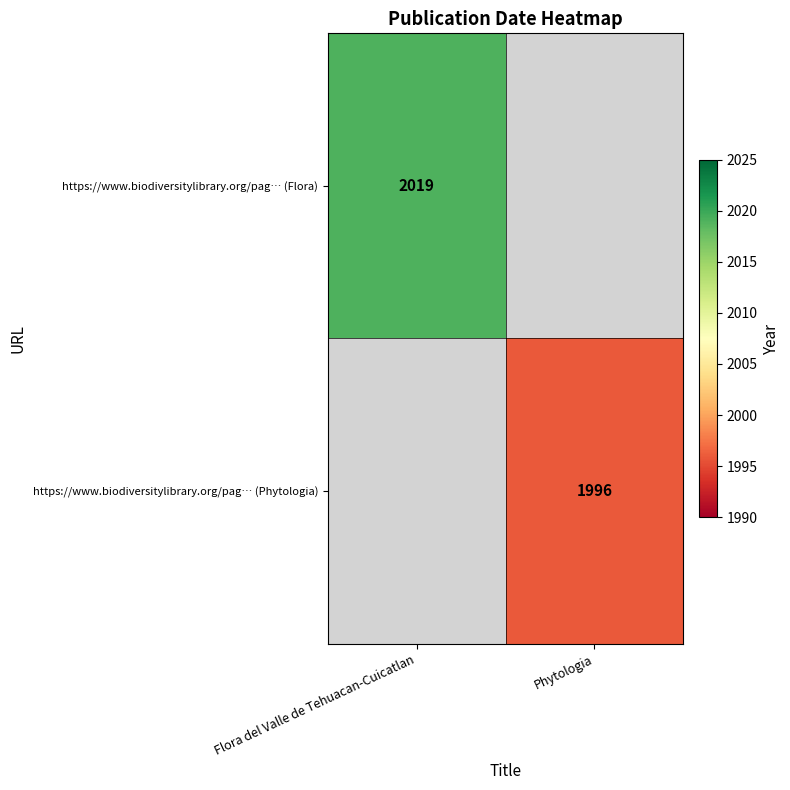

The https://www.biodiversitylibrary.org/pag… (Phytologia) series shows 1996 at Phytologia. True or false?

True